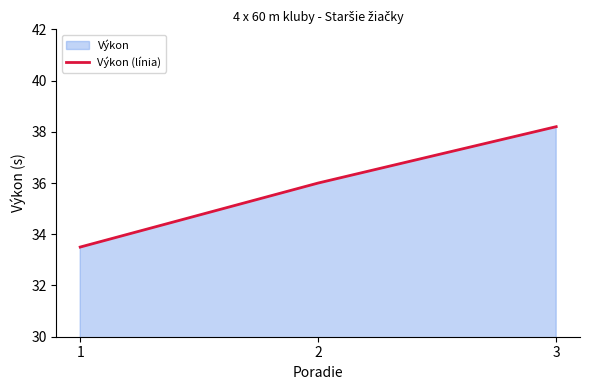

Rank the categories by value from lowest to highest.

1, 2, 3